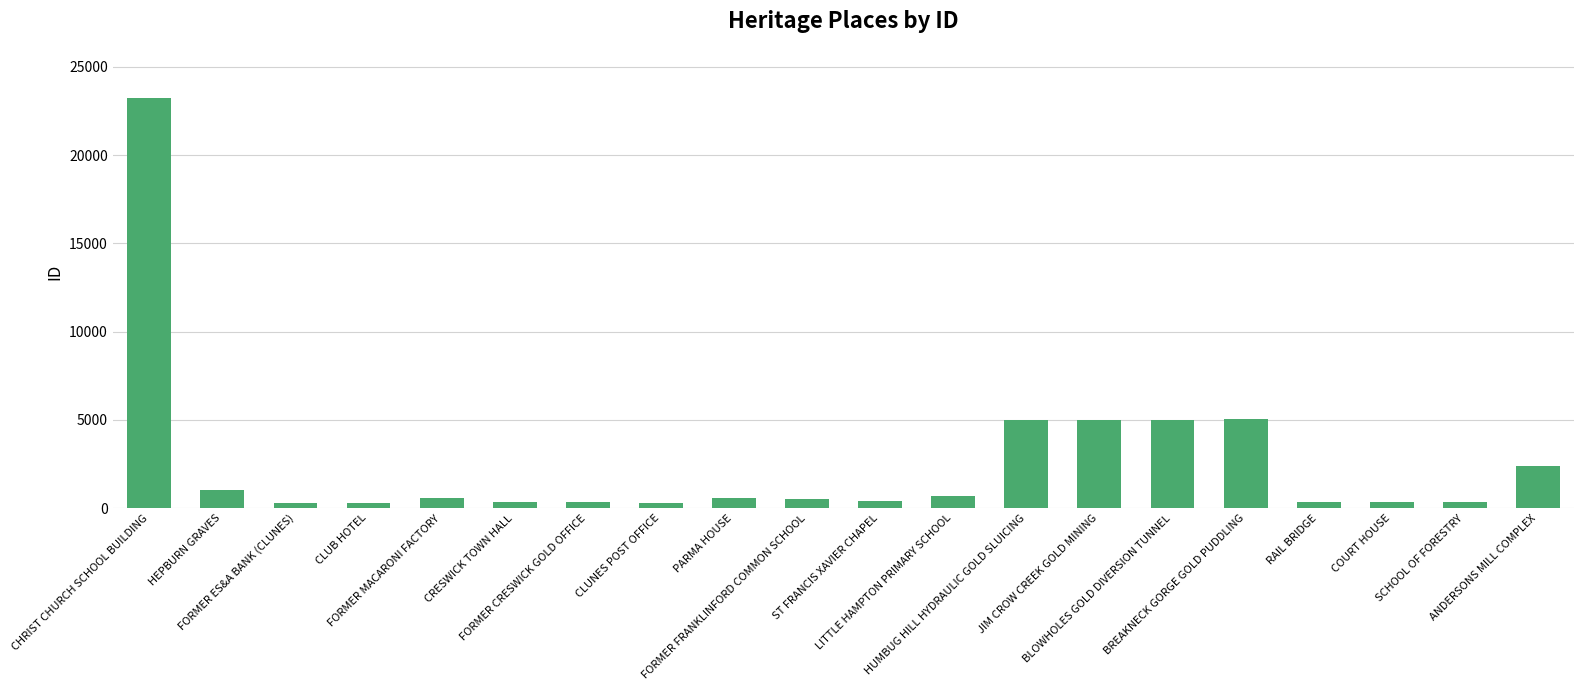

What is the sum of all values?

51953